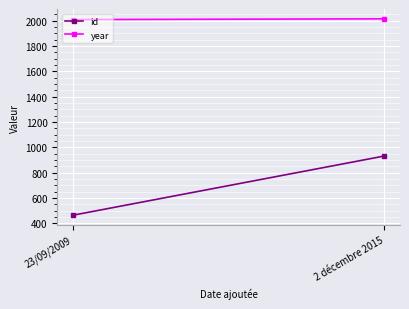

What position from the right is 23/09/2009?

2